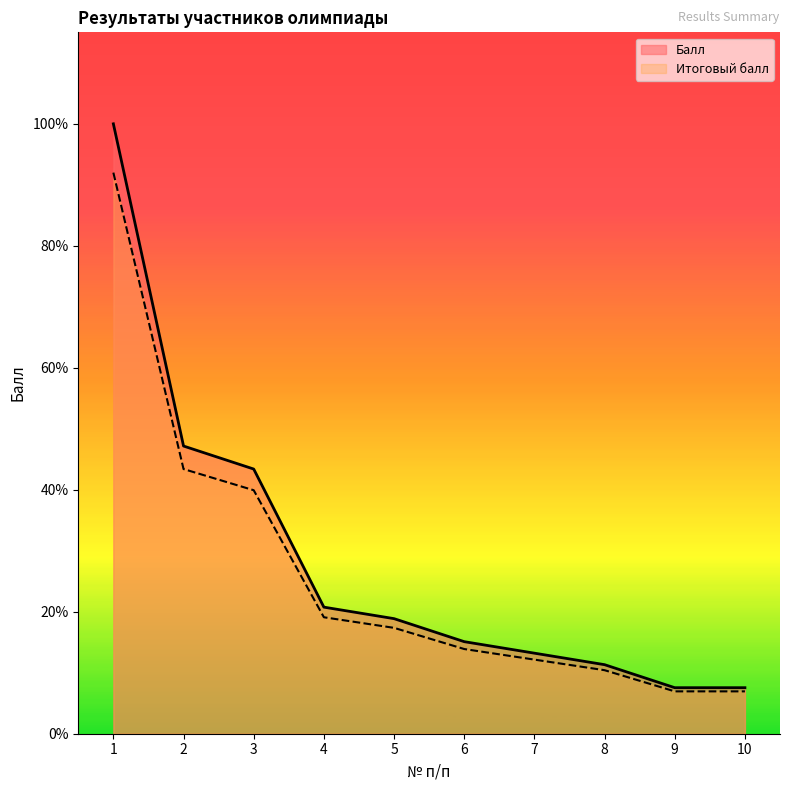

True or false: Итоговый балл and Балл intersect in this chart.

False